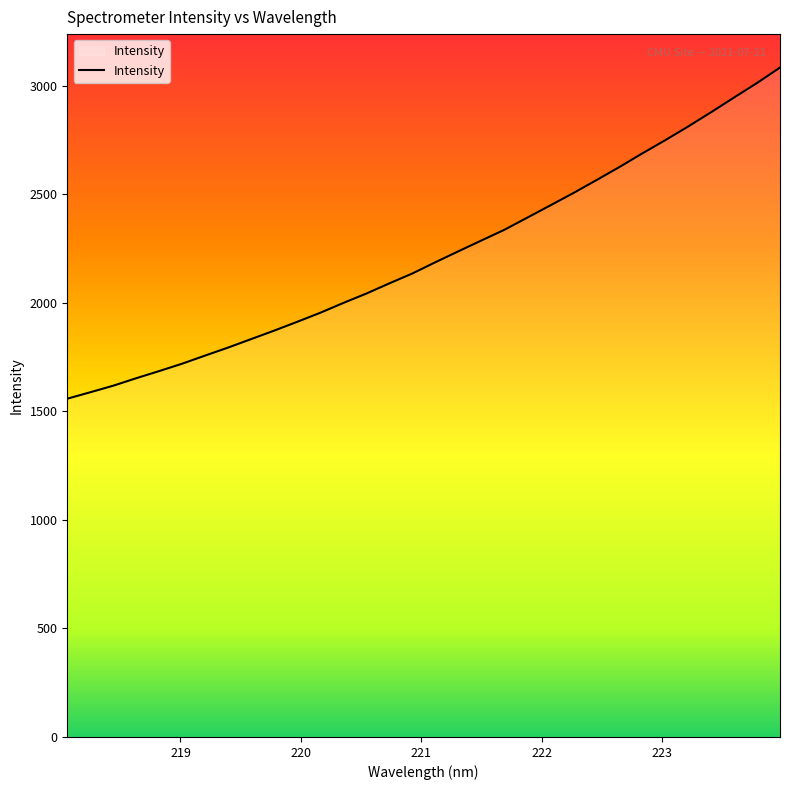

What is the difference between the maximum and minimum values?

1525.1